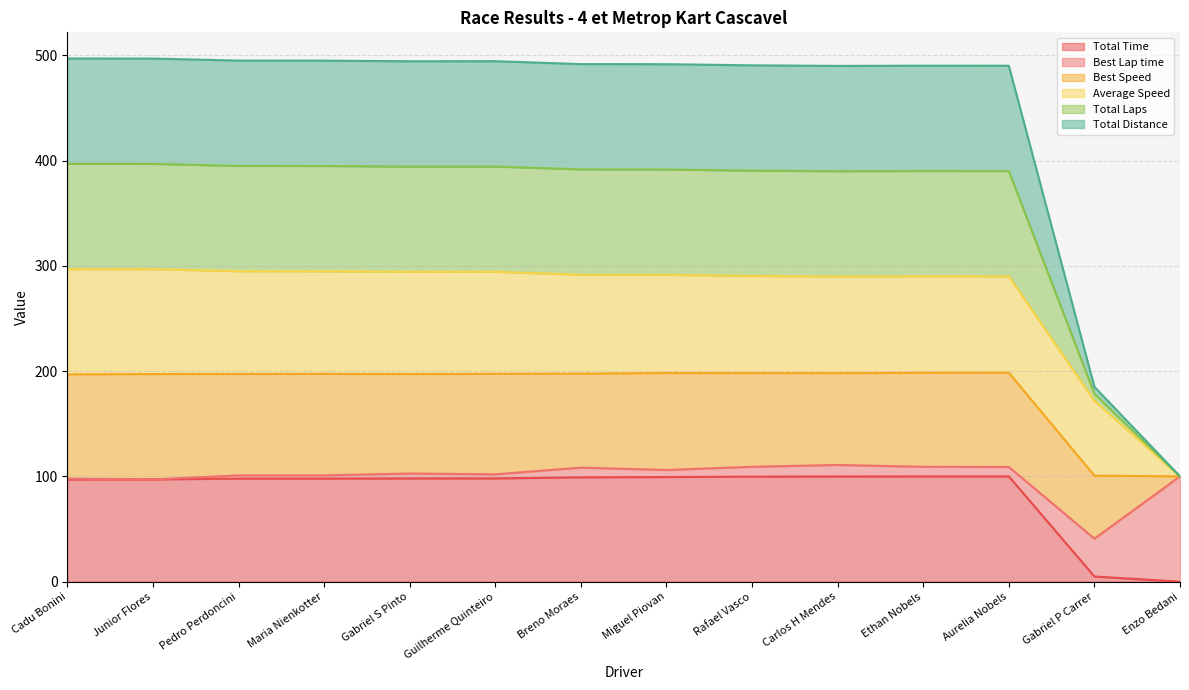

List the labels in order of Total Distance value, largest first.

Cadu Bonini, Junior Flores, Pedro Perdoncini, Maria Nienkotter, Guilherme Quinteiro, Gabriel S Pinto, Breno Moraes, Miguel Piovan, Rafael Vasco, Ethan Nobels, Aurelia Nobels, Carlos H Mendes, Gabriel P Carrer, Enzo Bedani